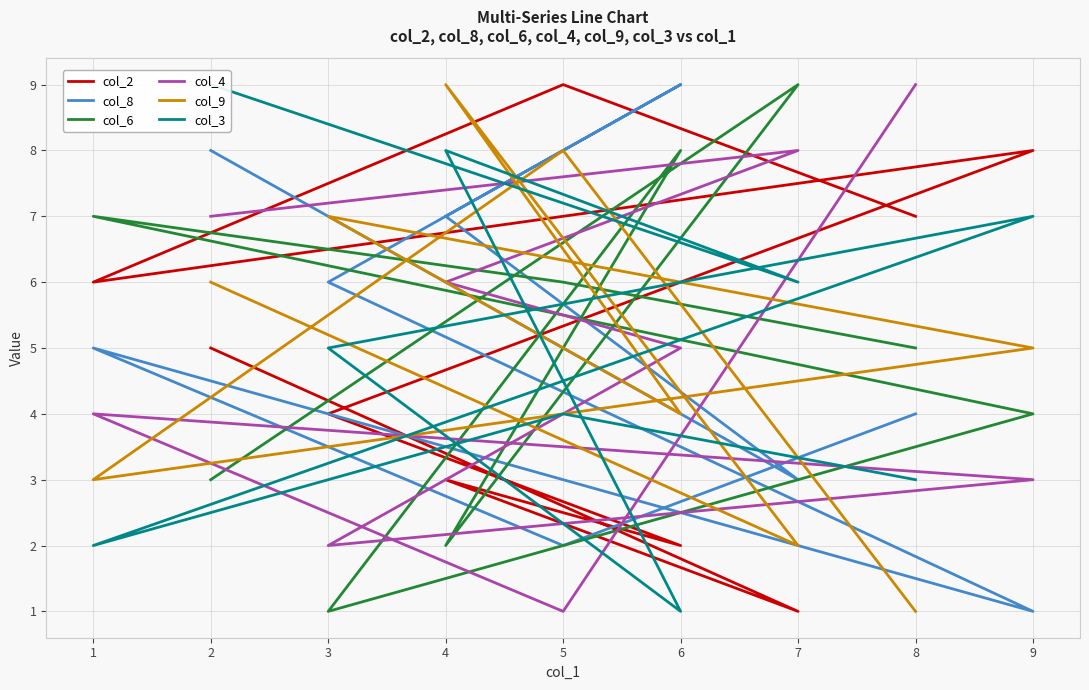

What is the value of the col_6 point at the 6th from the left?

4